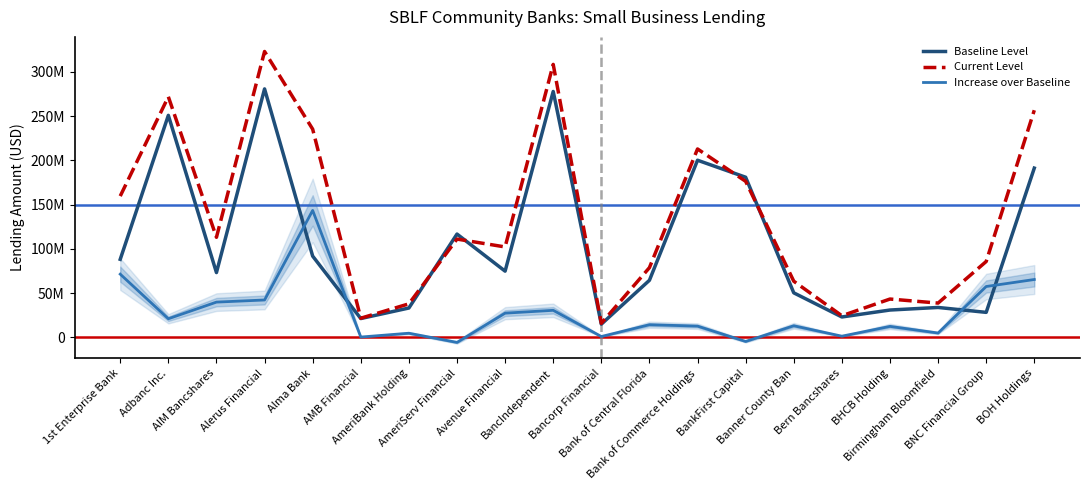

At how many categories does at least one series exceed 161088400?

7